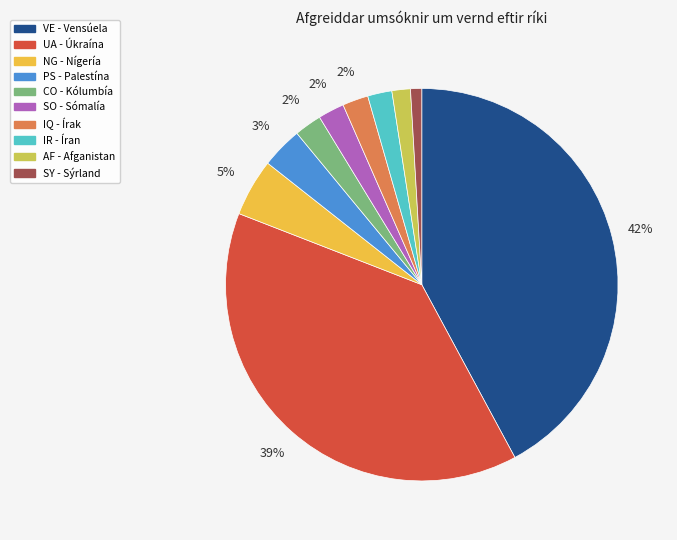

Which has a higher value, PS - Palestína or NG - Nígería?

NG - Nígería